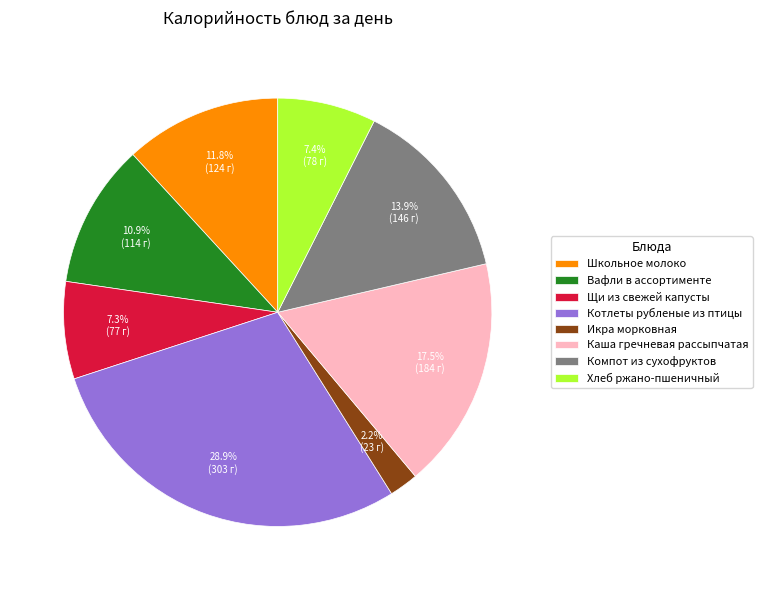

What percentage is the Компот из сухофруктов slice, to the nearest percent?

14%